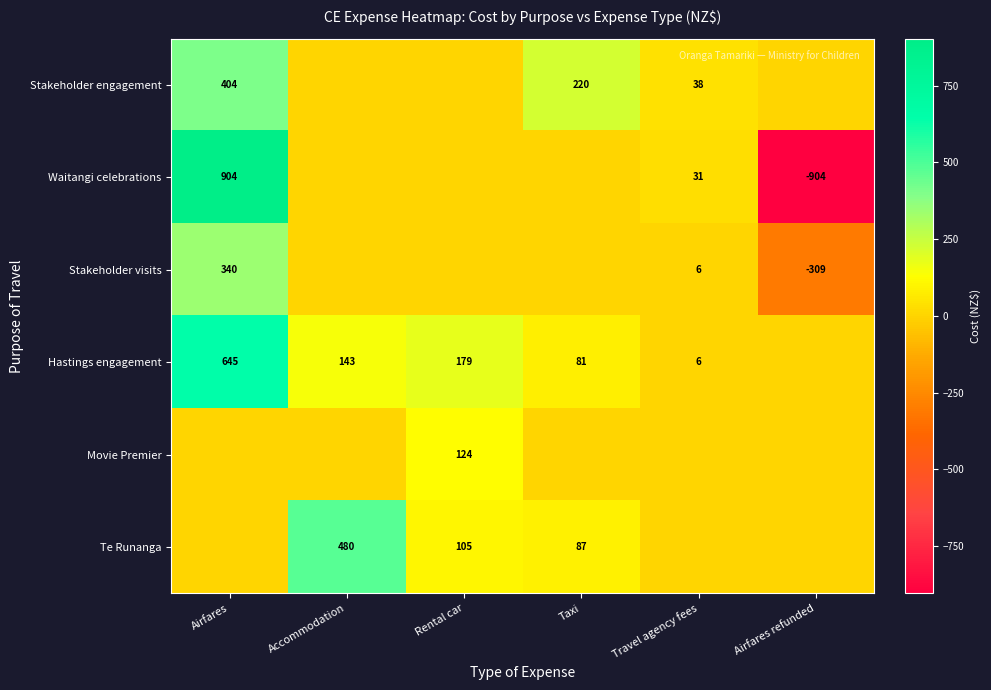

The Hastings engagement series shows 320 at Airfares. True or false?

False